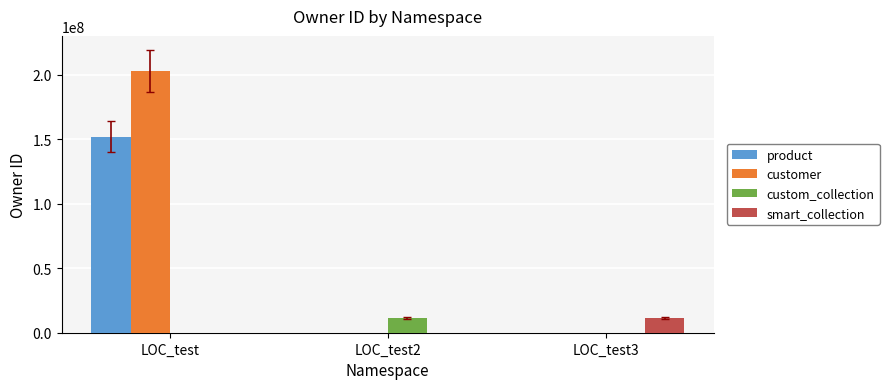

Count the customer values in the range 0 to 202784093.

3